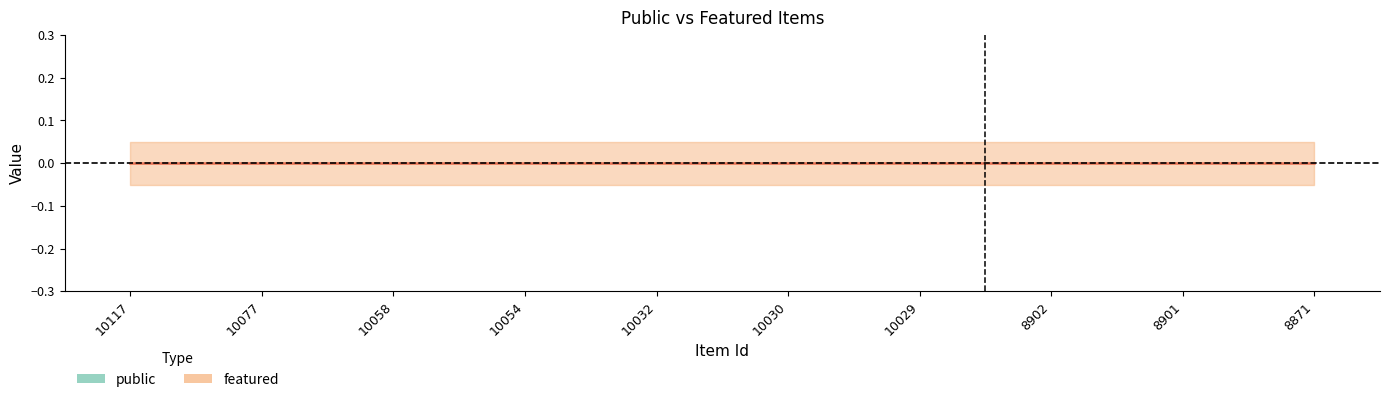

What are all the series names shown in the legend?

public, featured